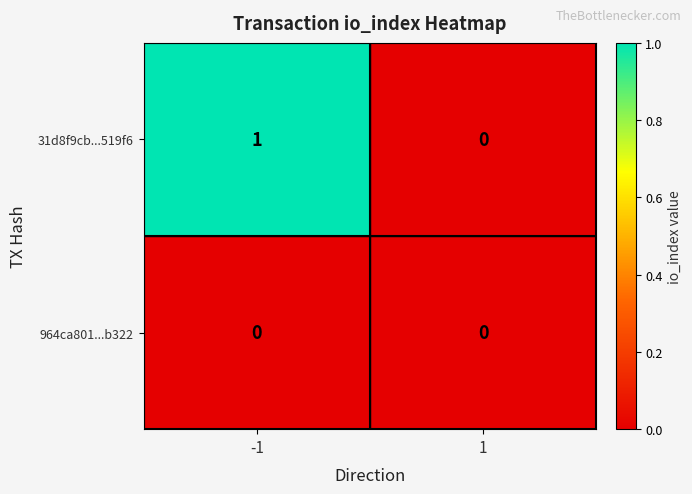

Rank the series by their average value, from highest to lowest.

31d8f9cb...519f6, 964ca801...b322